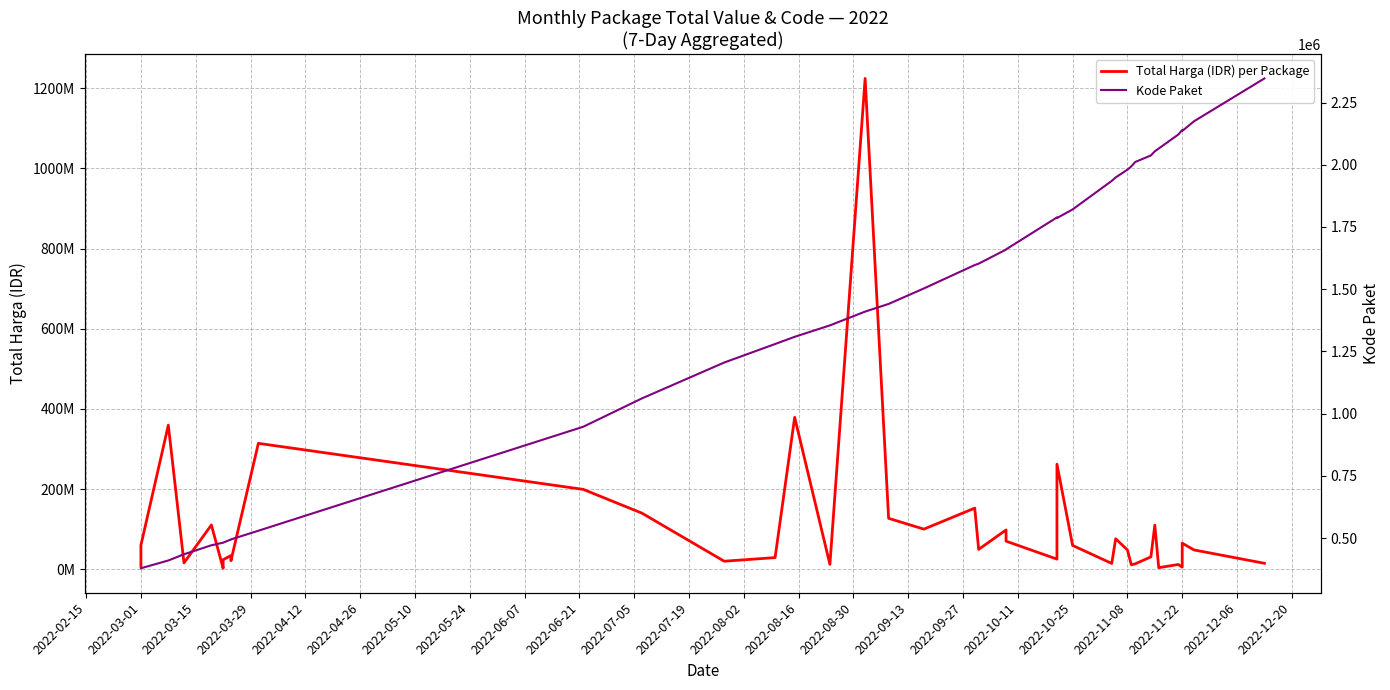

What is the sum of all Kode Paket values?

55415344